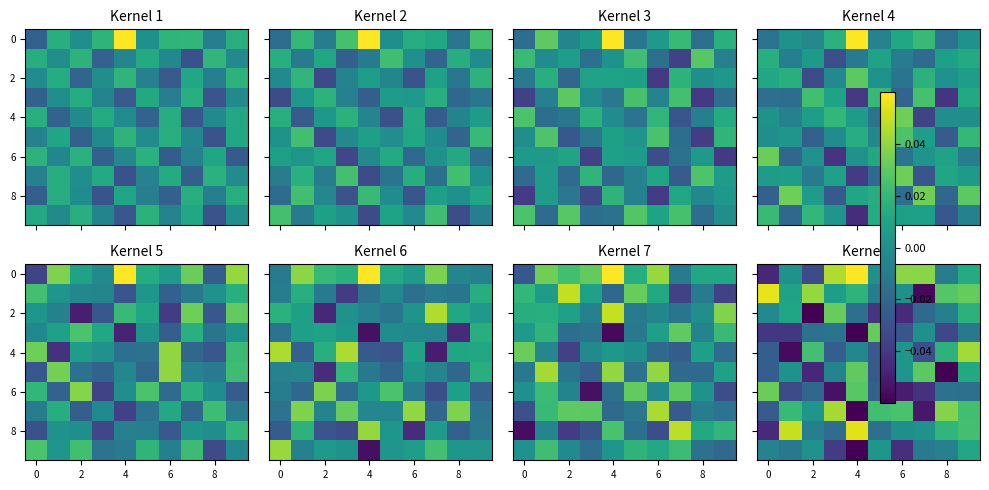

Is the value of row_0 at 8 greater than the value of row_2 at 2?

Yes